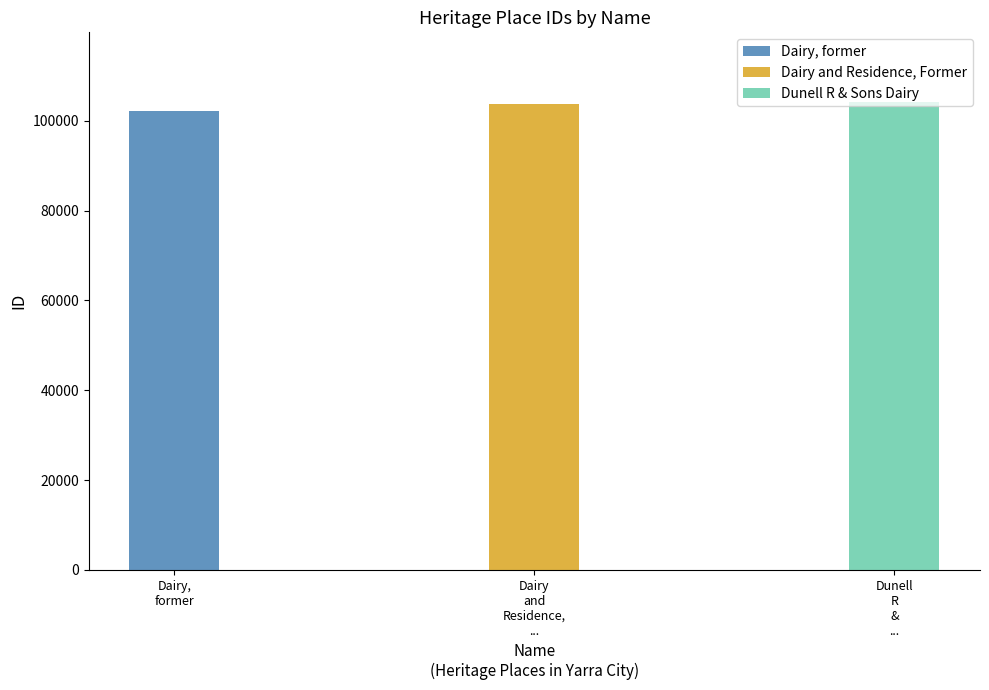

What is the minimum value shown in the chart?

102093